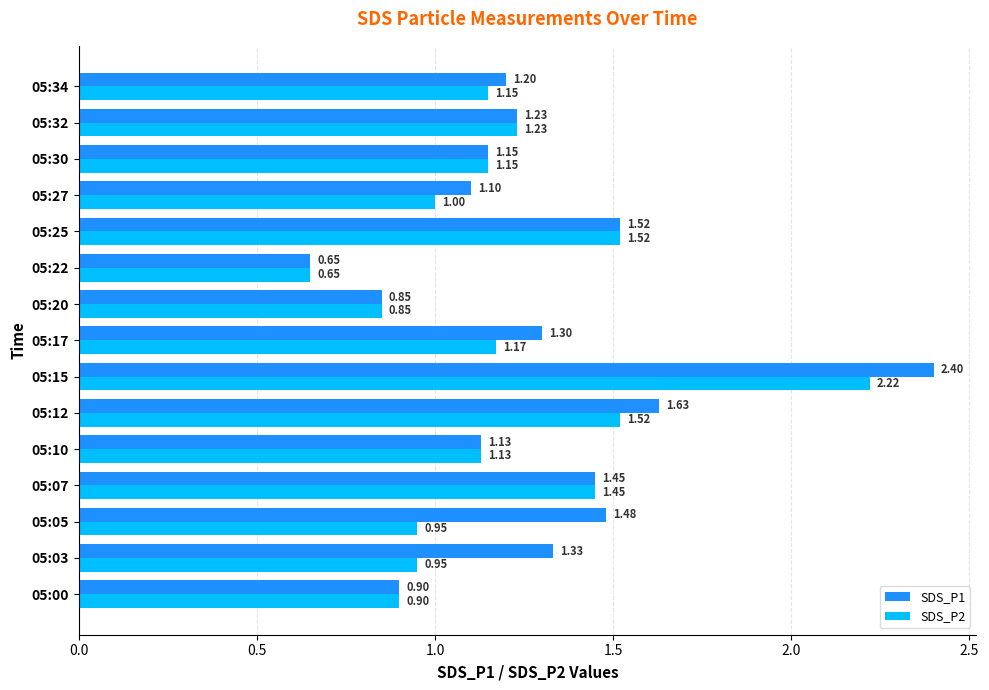

Which series has the widest spread of values?

SDS_P1